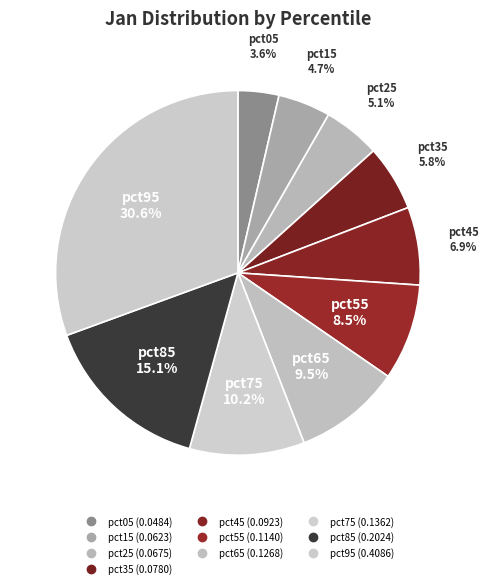

Count the number of slices in the pie.

10